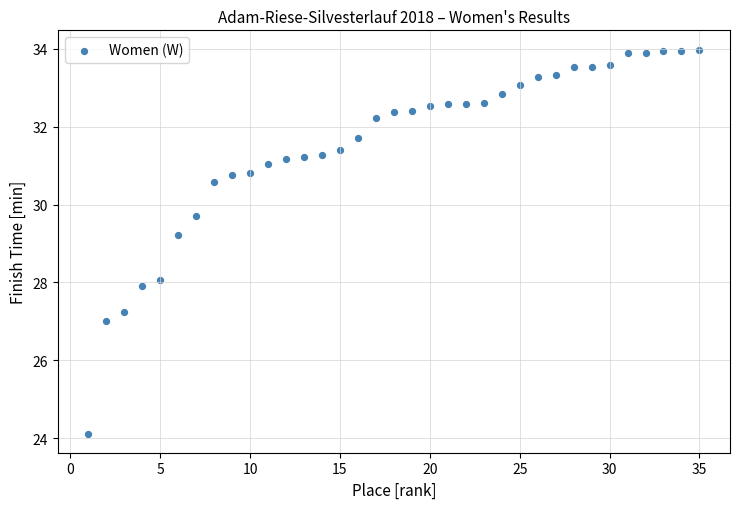

What is the range of X values (max minus min)?

34.0